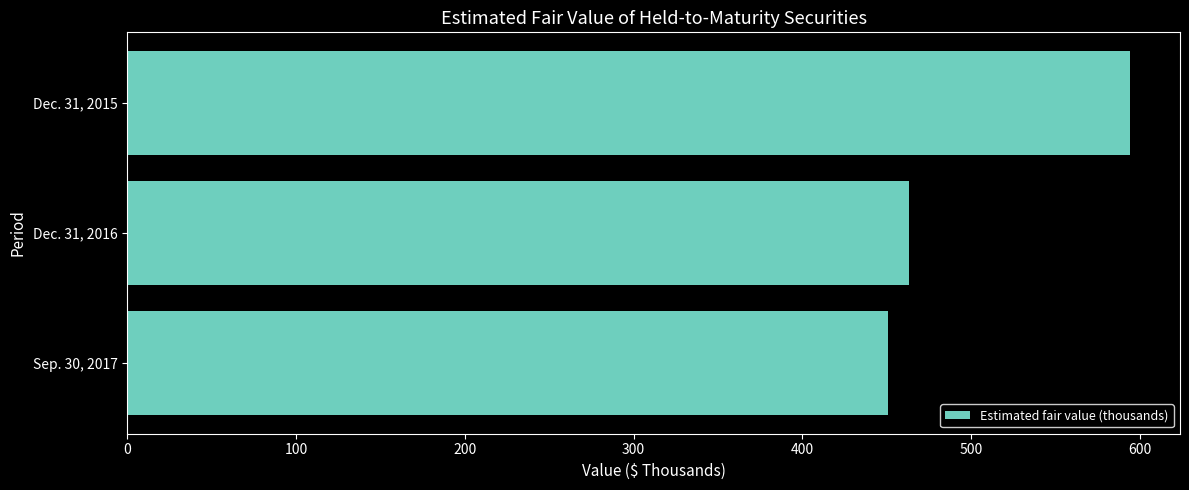

What is the minimum value shown in the chart?

451